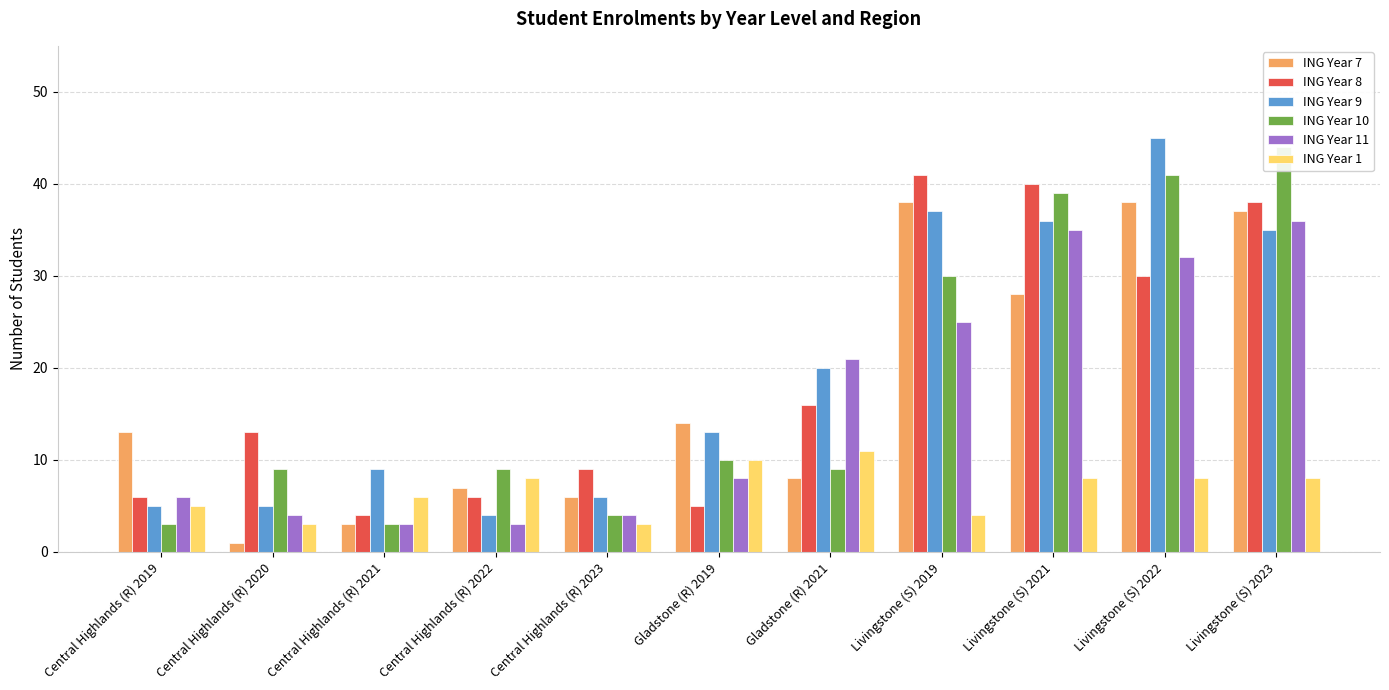

Which series has the widest spread of values?

ING Year 9